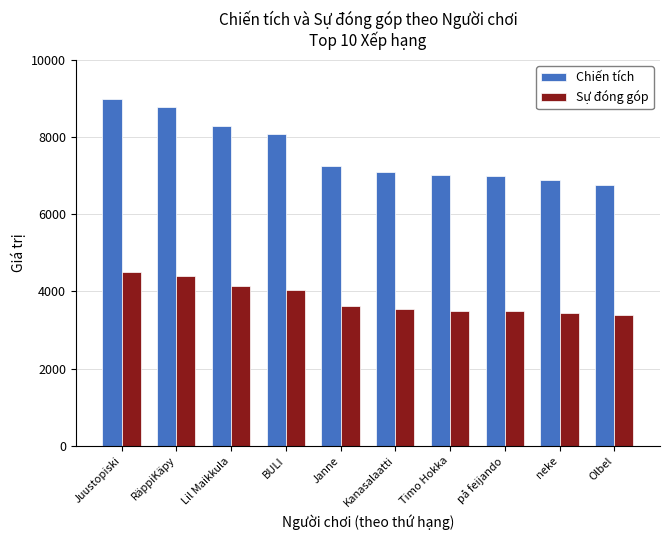

What is the average value of the Sự đóng góp series?

3809